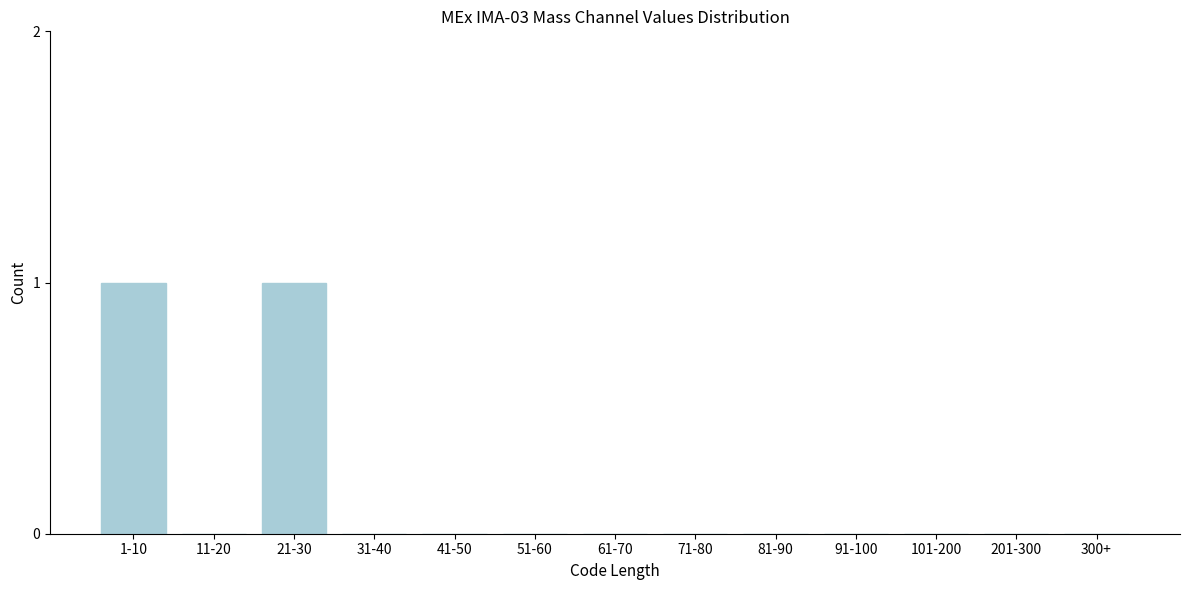

Reading left to right, what are all the values shown in this chart?

1-10=1	11-20=0	21-30=1	31-40=0	41-50=0	51-60=0	61-70=0	71-80=0	81-90=0	91-100=0	101-200=0	201-300=0	300+=0